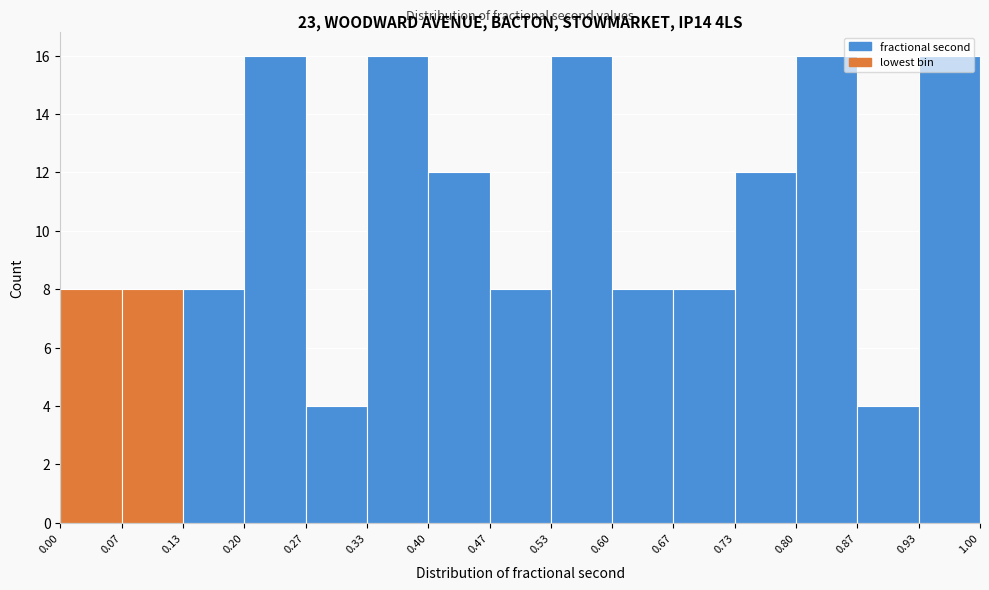

What is the height of the bar covering 0.67 to 0.73 on the x-axis? The values are not printed on the chart, so give them approximately, as read against the axis.

8